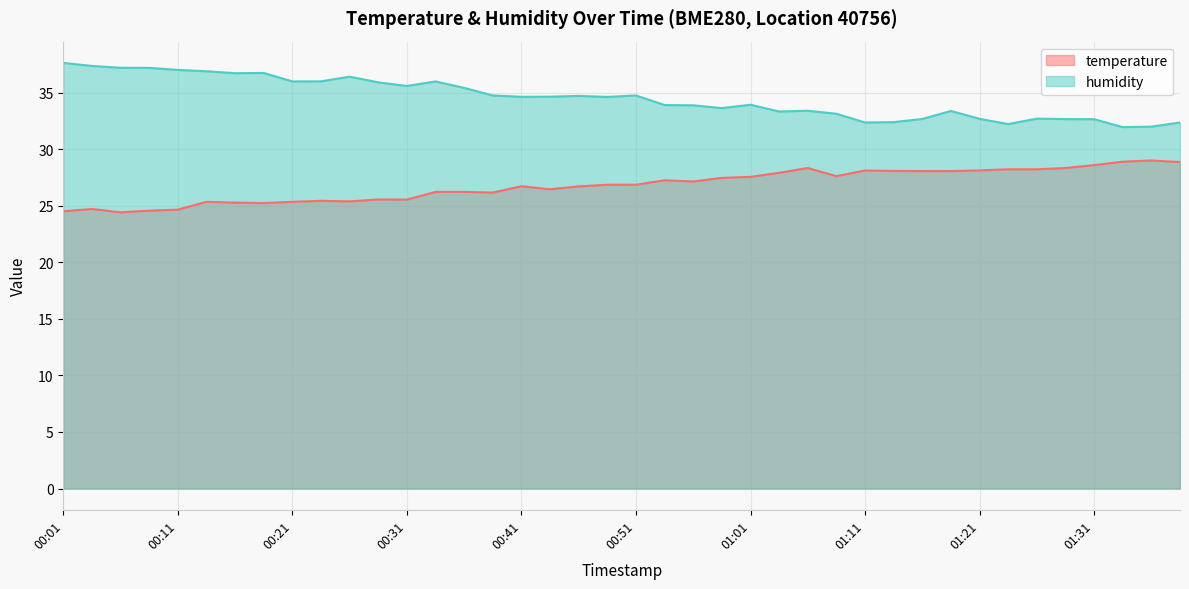

Is it true that temperature equals 25.6 at 00:29?

True